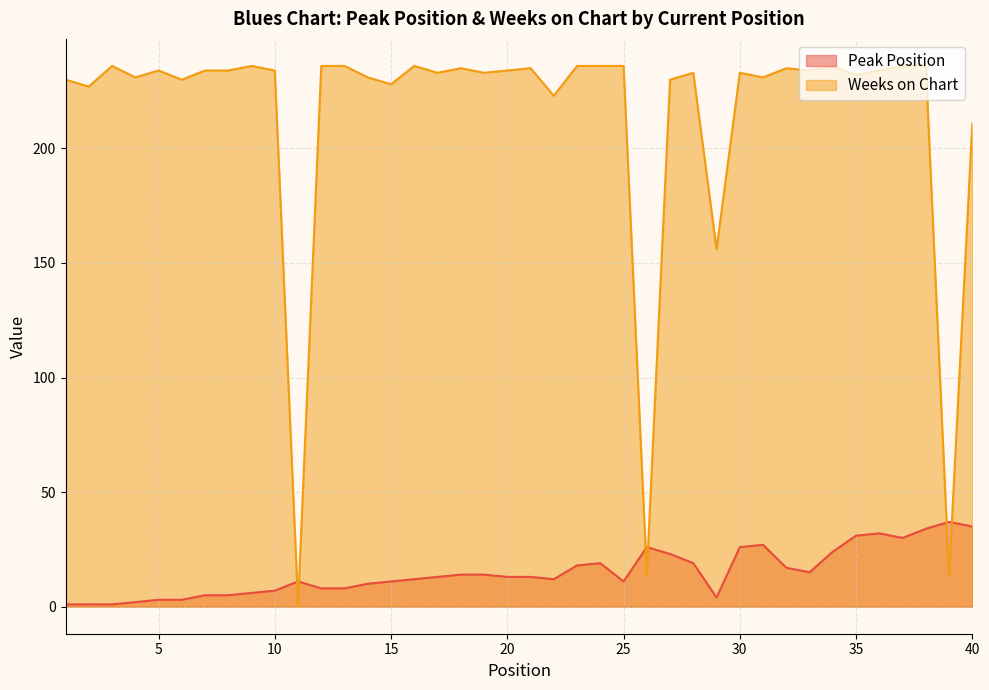

How many interior local valleys does the Weeks on Chart series have?

14